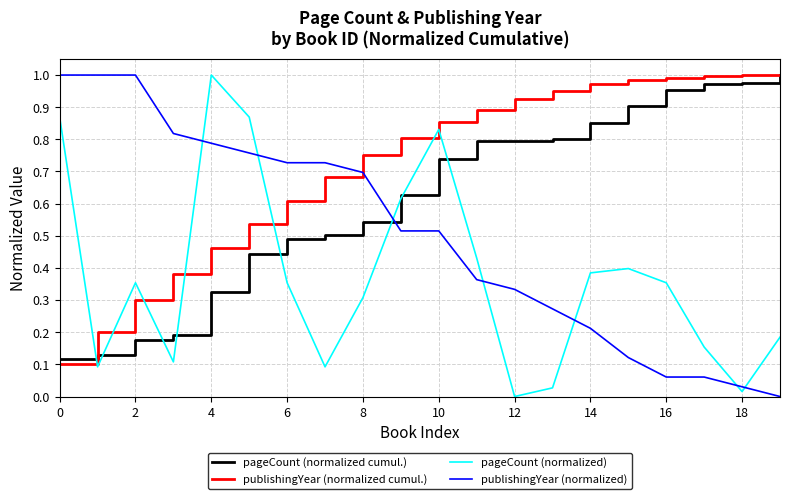

True or false: publishingYear (normalized) and publishingYear (normalized cumul.) intersect in this chart.

True